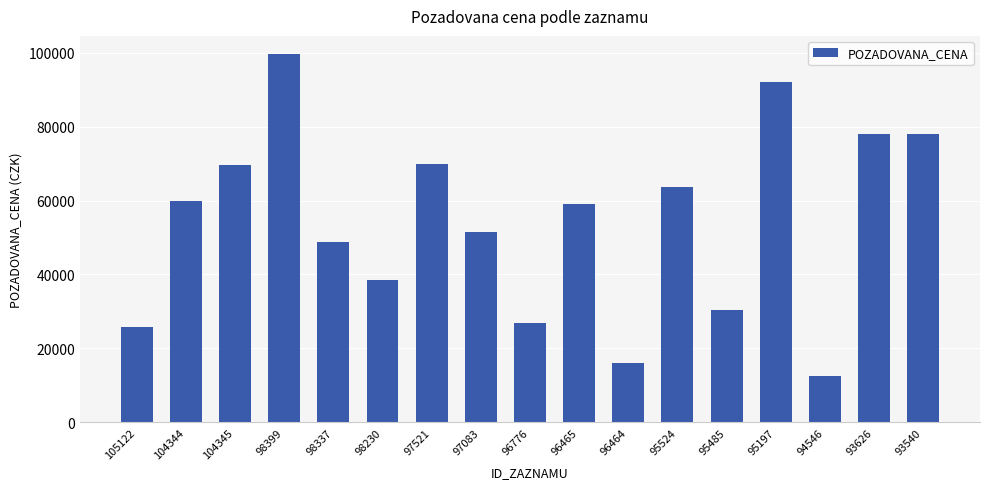

Which category has the lowest value across all series?

94546